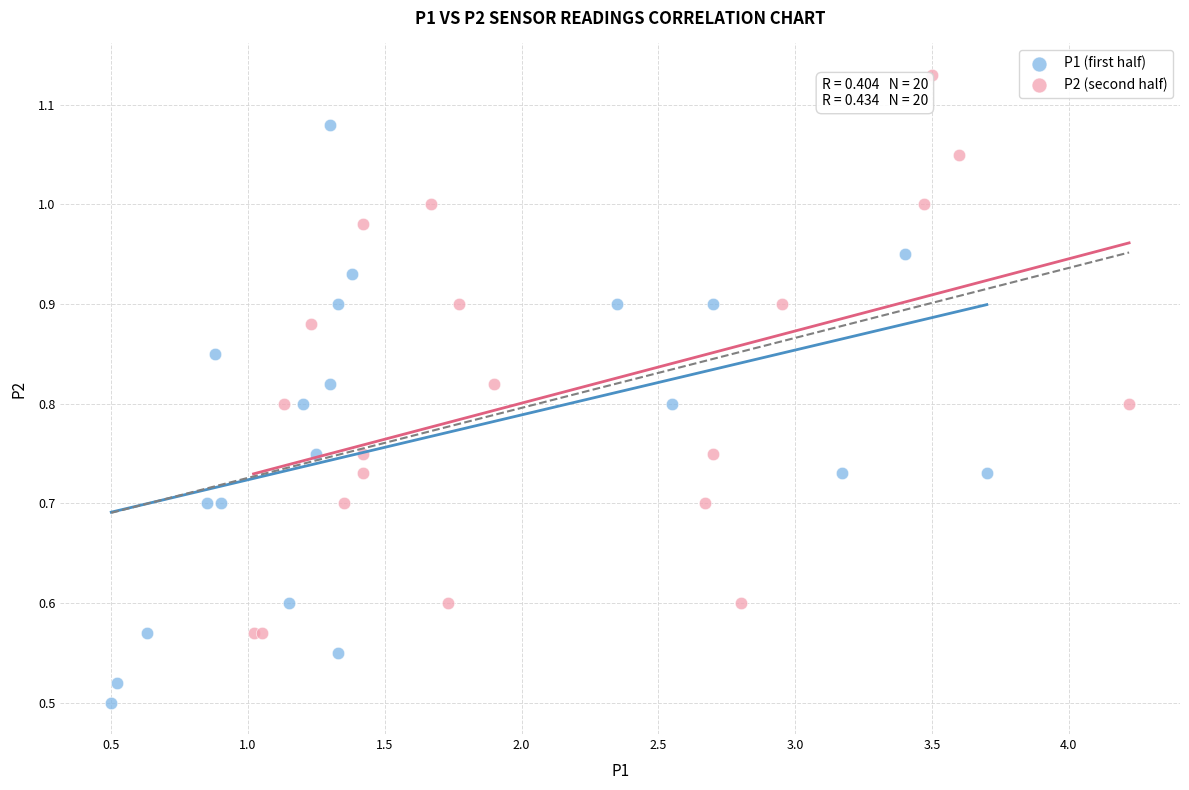

Which series contains the highest Y value?

P2 (second half)